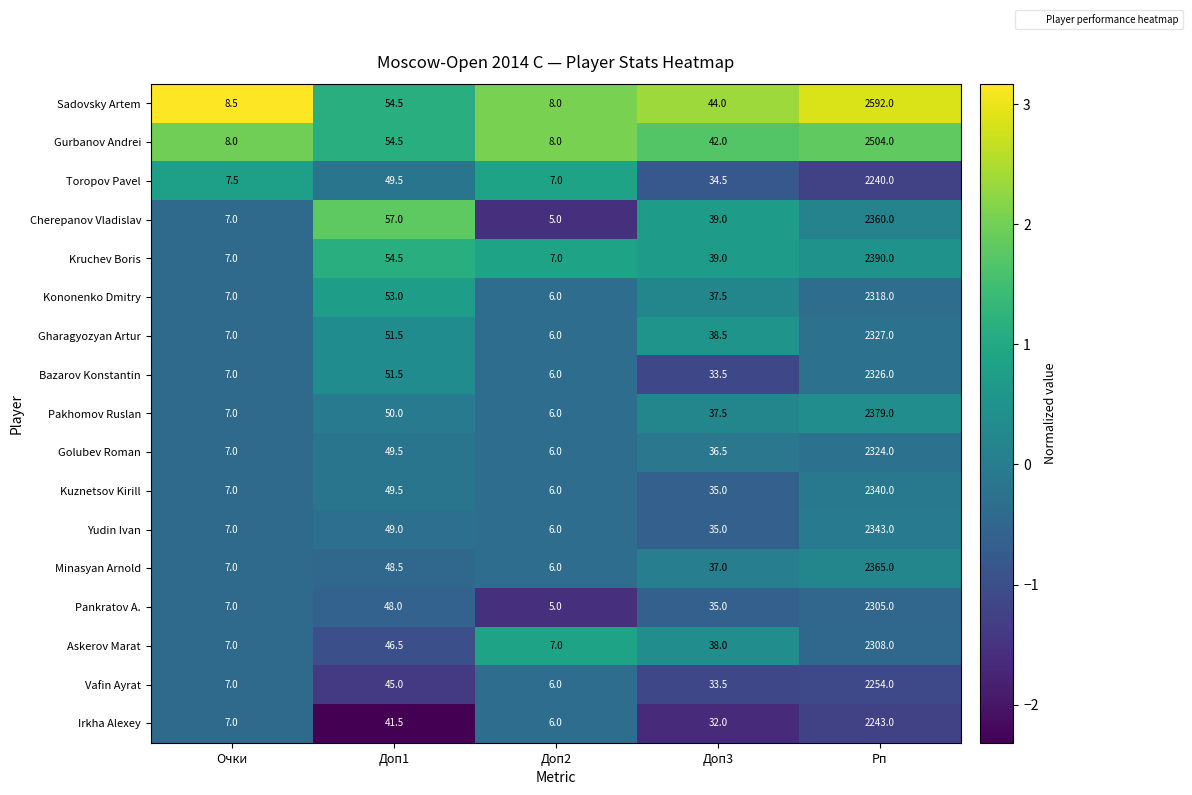

Between Очки and Доп1, which series saw the biggest shift?

Cherepanov Vladislav